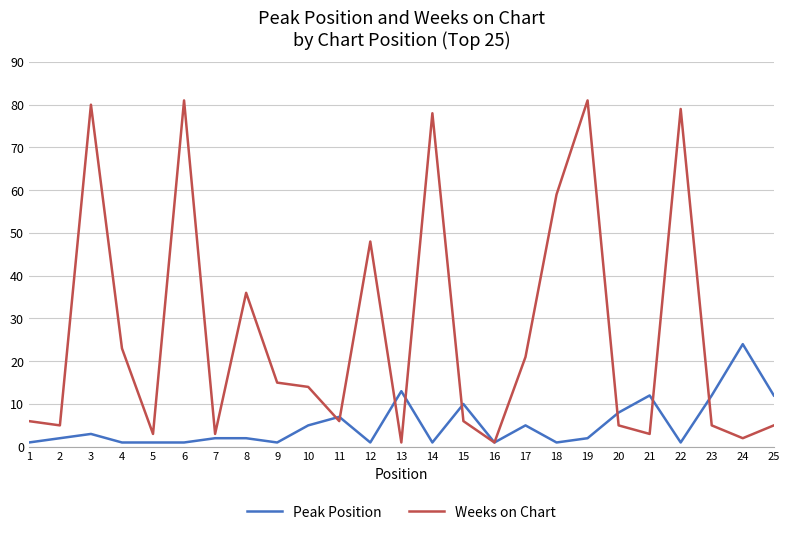

Does the chart display data point markers on the line(s)?

No